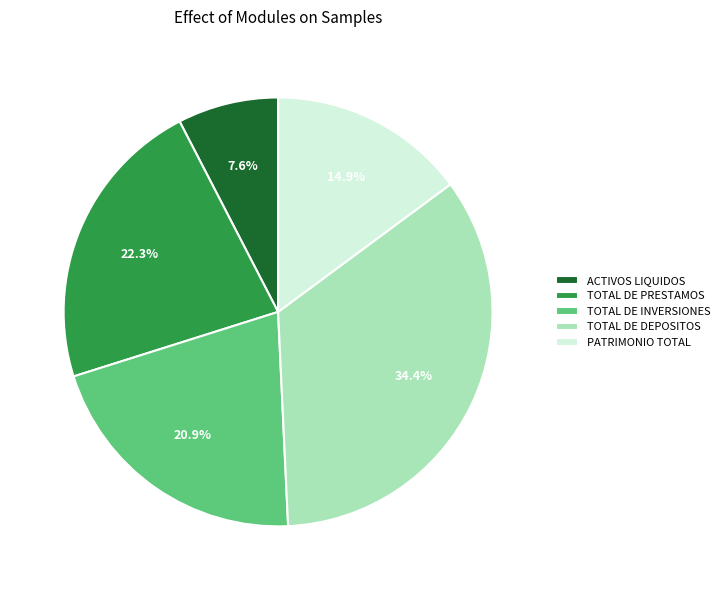

To the nearest percent, what is the average slice percentage?

20%